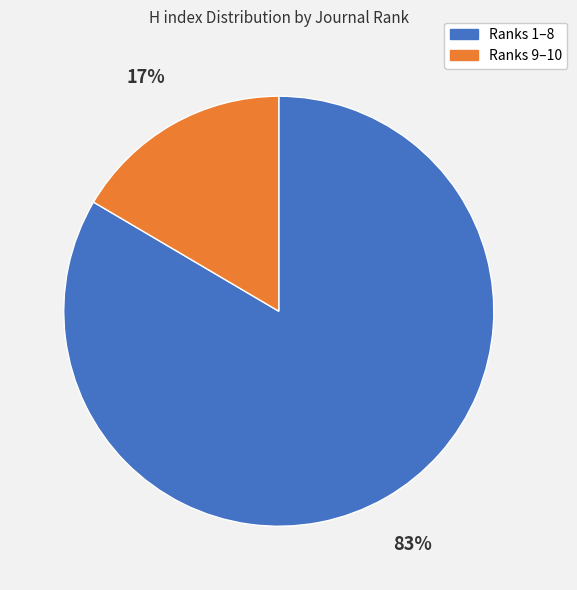

Does any single category account for the majority?

Yes